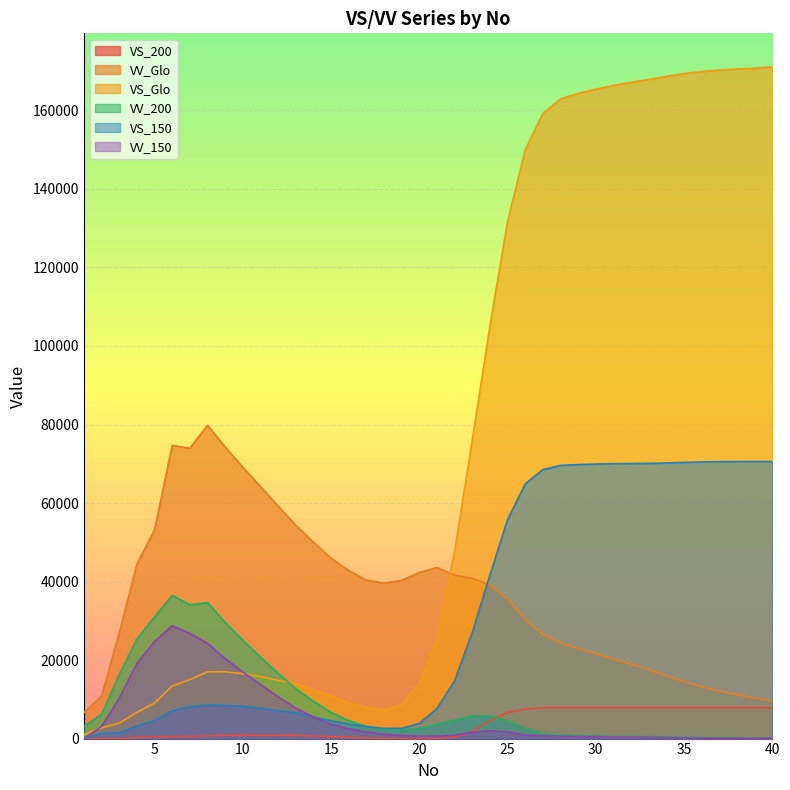

Where is VV_150 nearest to the value 14372?

11